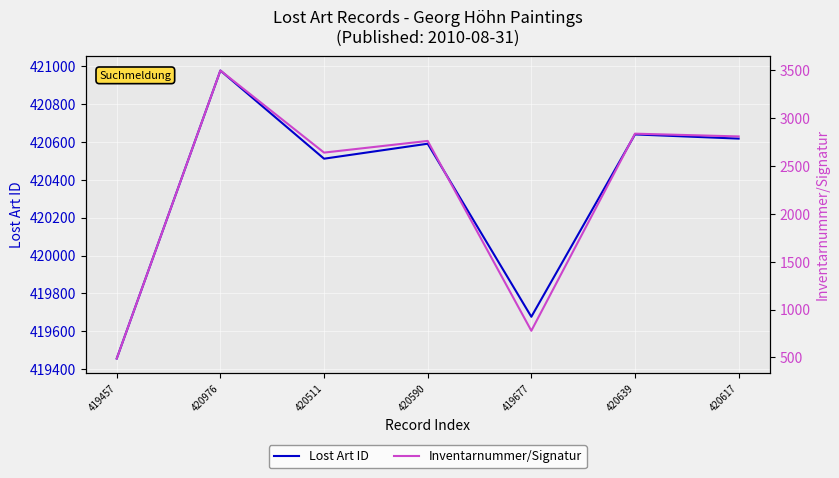

Reading right to left, transcribe all the data shown in this chart.

Lost Art ID: 420617	420639	419677	420590	420511	420976	419457
Inventarnummer/Signatur: 2810	2839	778	2763	2641	3499	488